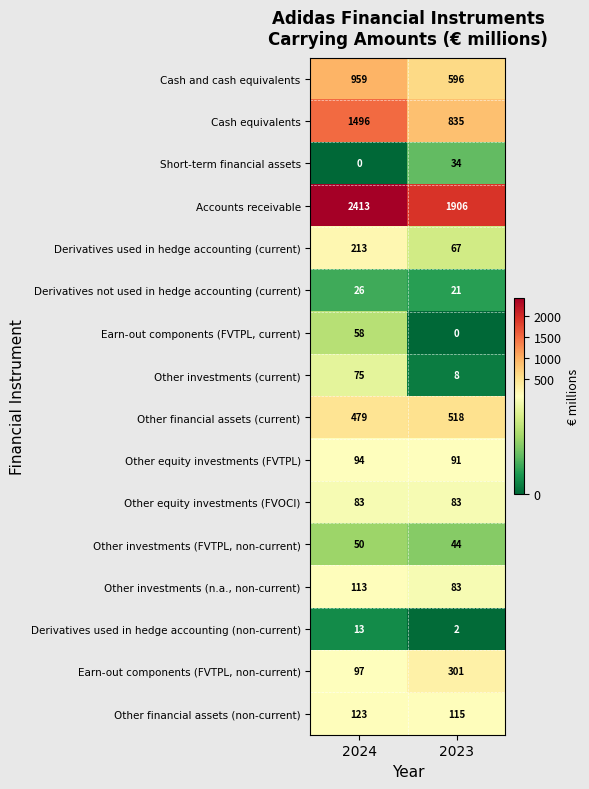

At which category is the sum across all series the highest?

2024